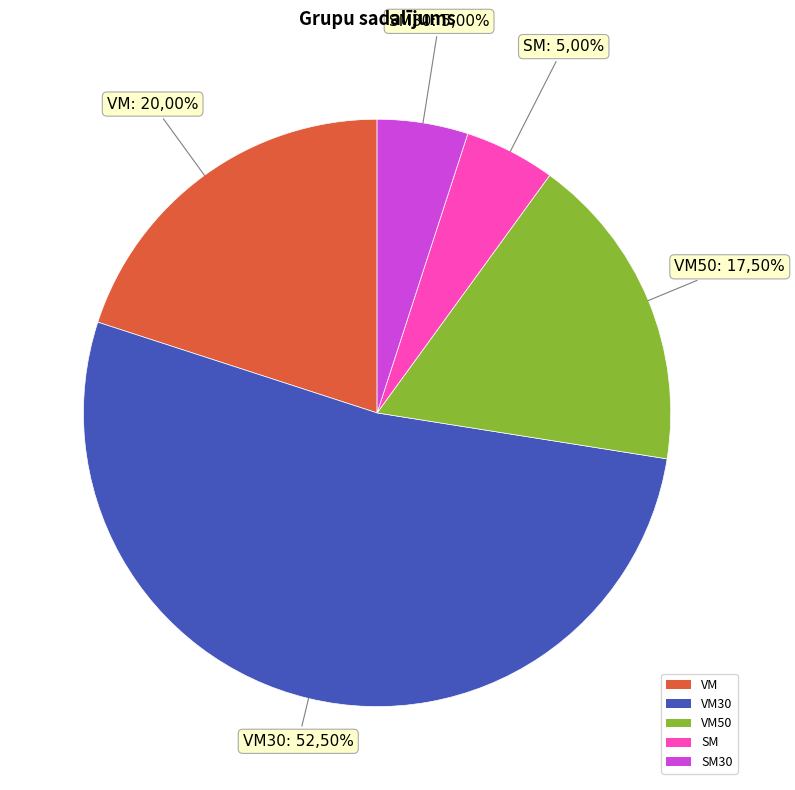

Do VM30 and VM together represent more than half of the pie?

Yes